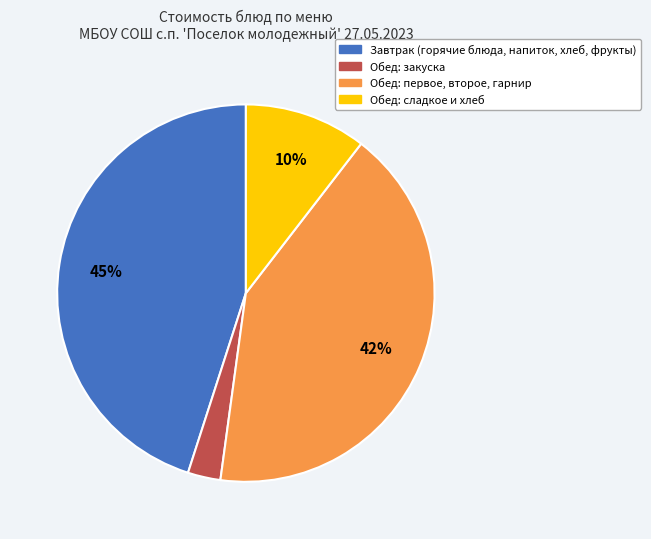

True or false: Обед: первое, второе, гарнир accounts for 30% of the total.

False